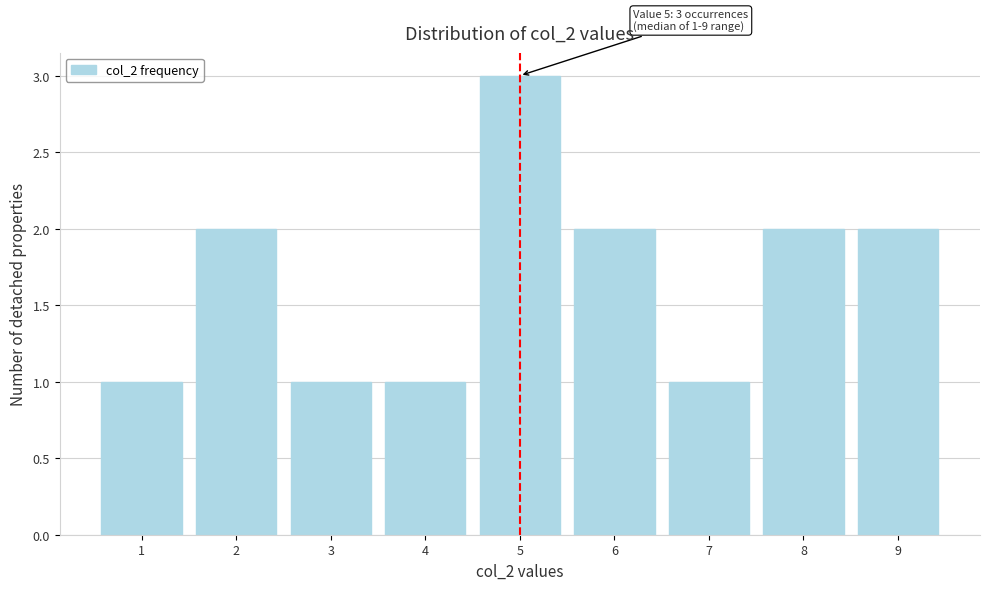

Over which range of the x-axis is the bar tallest?

4.5 to 5.5